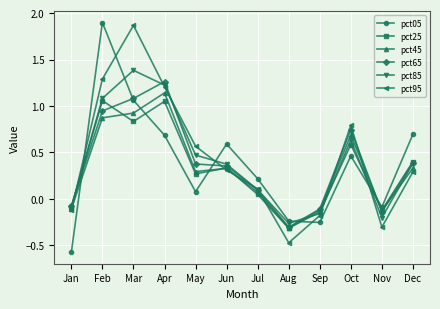

Is it true that pct45 equals 1.3 at Feb?

False